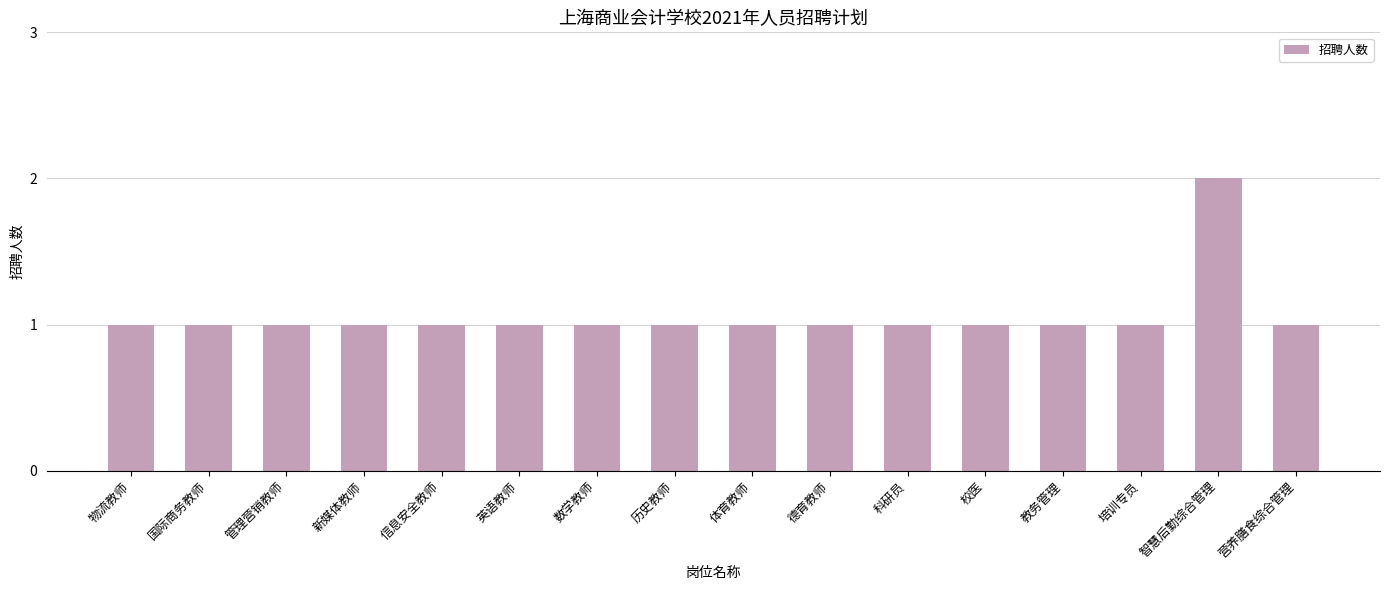

How many bars are there in total?

16